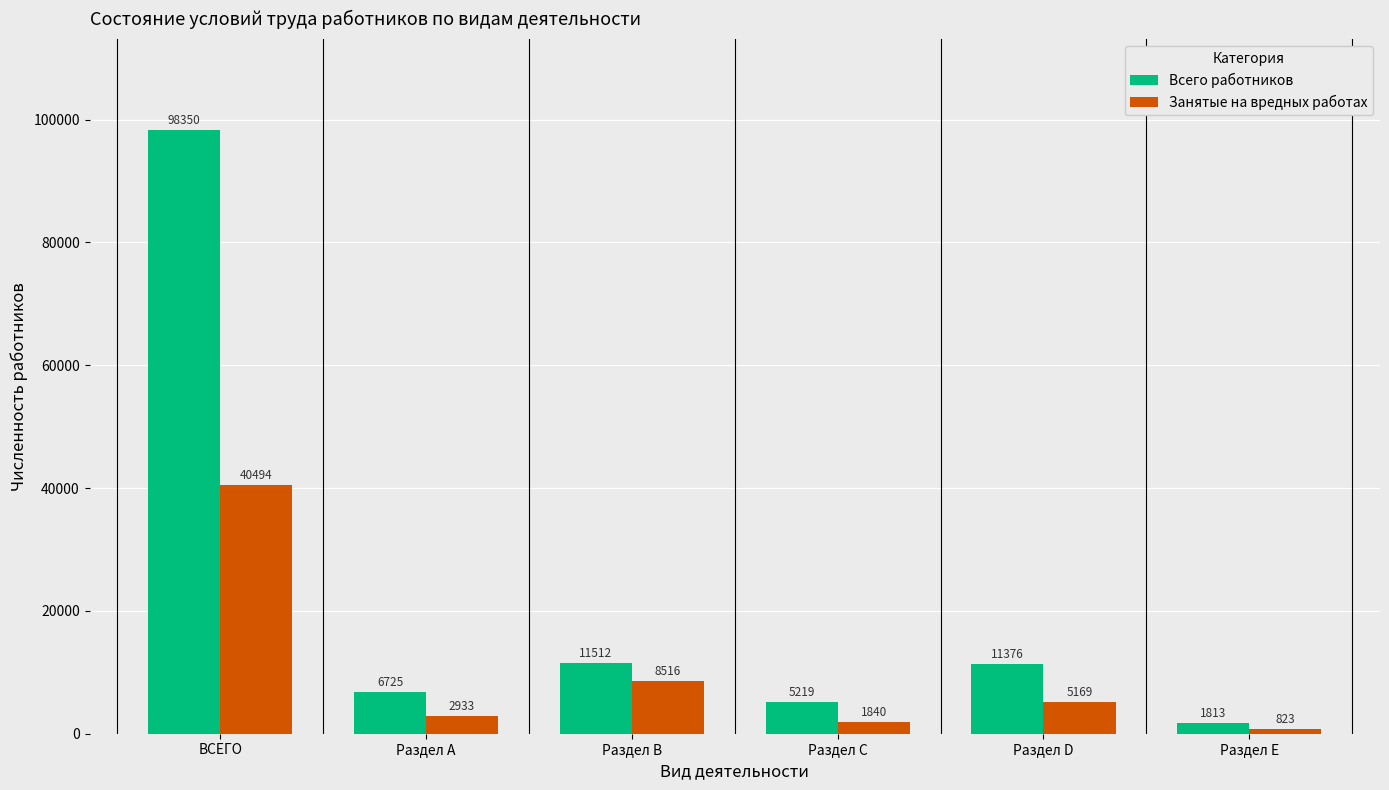

List the series in order of their peak value, highest first.

Всего работников, Занятые на вредных работах